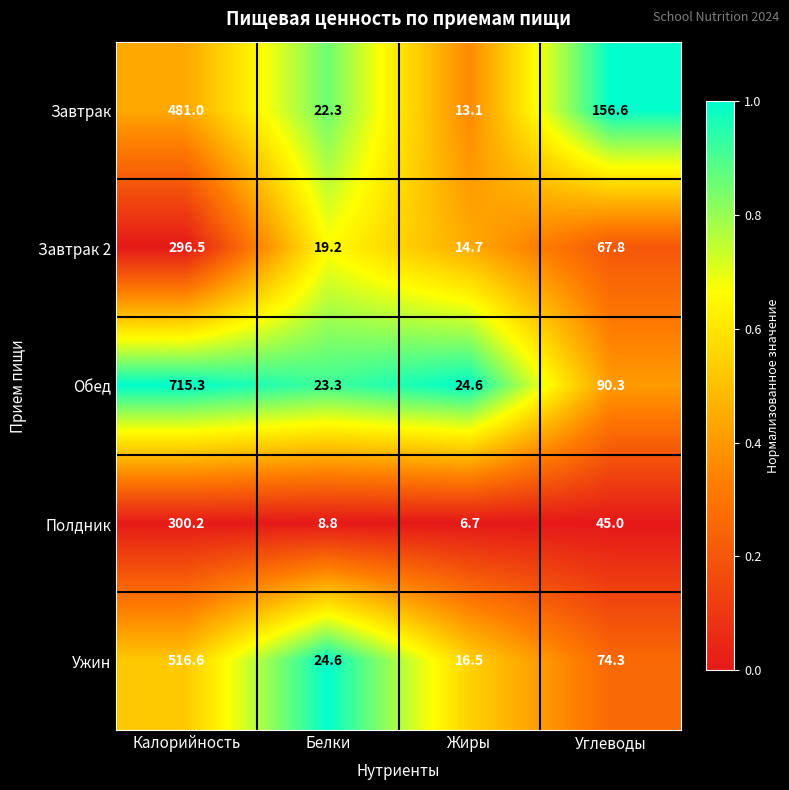

Reading left to right, extract all data points from this chart.

Завтрак: Калорийность=481.0	Белки=22.3	Жиры=13.1	Углеводы=156.6
Завтрак 2: Калорийность=296.5	Белки=19.2	Жиры=14.7	Углеводы=67.8
Обед: Калорийность=715.3	Белки=23.3	Жиры=24.6	Углеводы=90.3
Полдник: Калорийность=300.2	Белки=8.8	Жиры=6.7	Углеводы=45.0
Ужин: Калорийность=516.6	Белки=24.6	Жиры=16.5	Углеводы=74.3